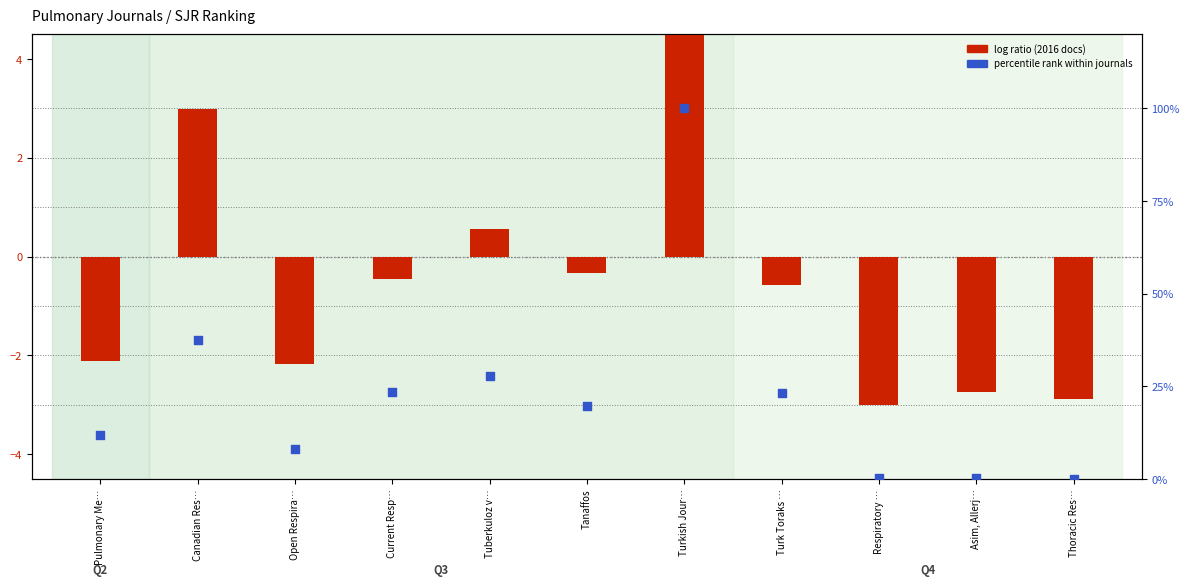

Is the value of log ratio (2016 docs) at Open Respira… greater than the value of percentile rank within journals at Thoracic Res…?

No